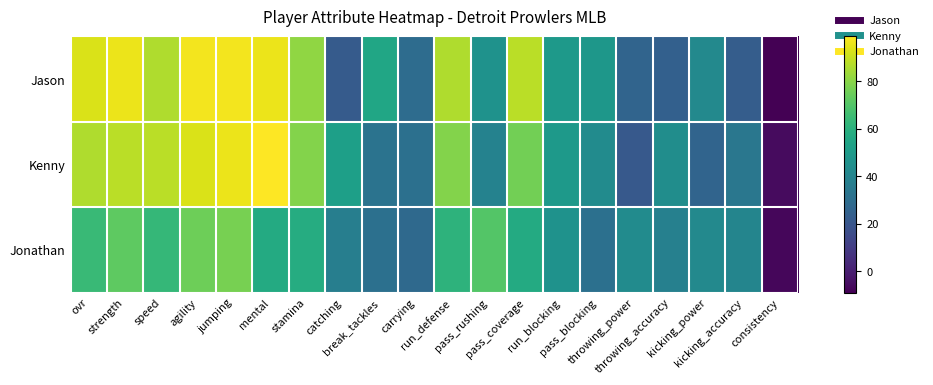

What is the greatest value displayed?

99